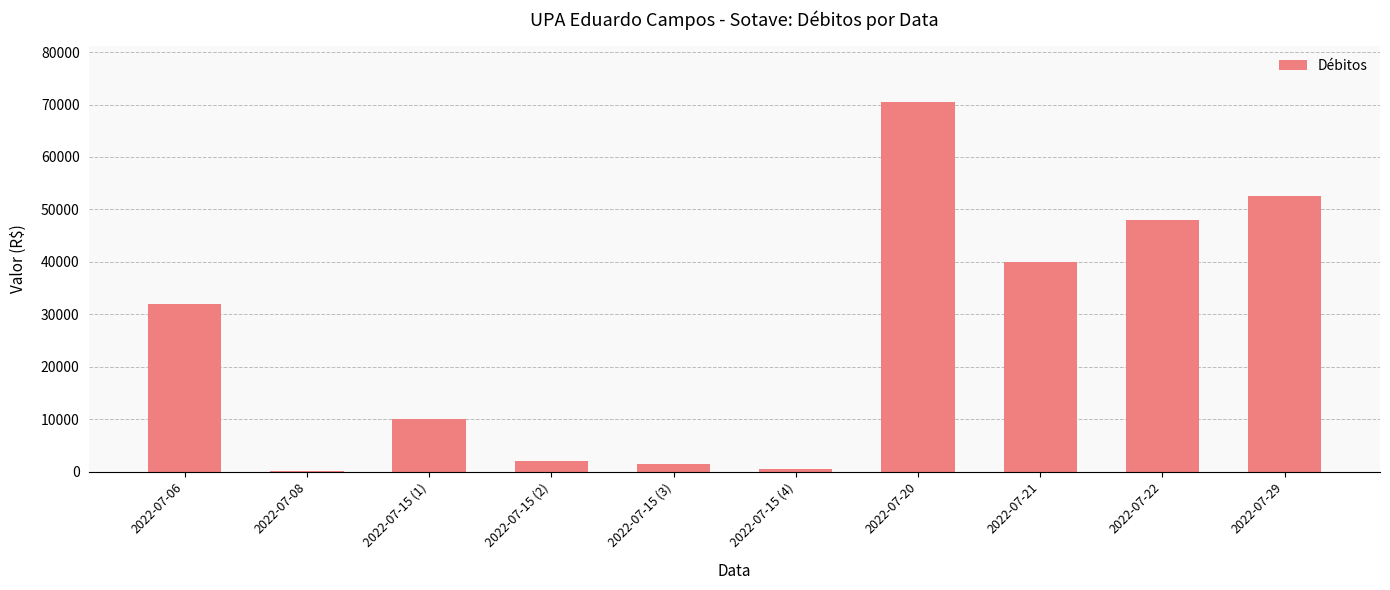

Between 2022-07-22 and 2022-07-20, which is larger?

2022-07-20